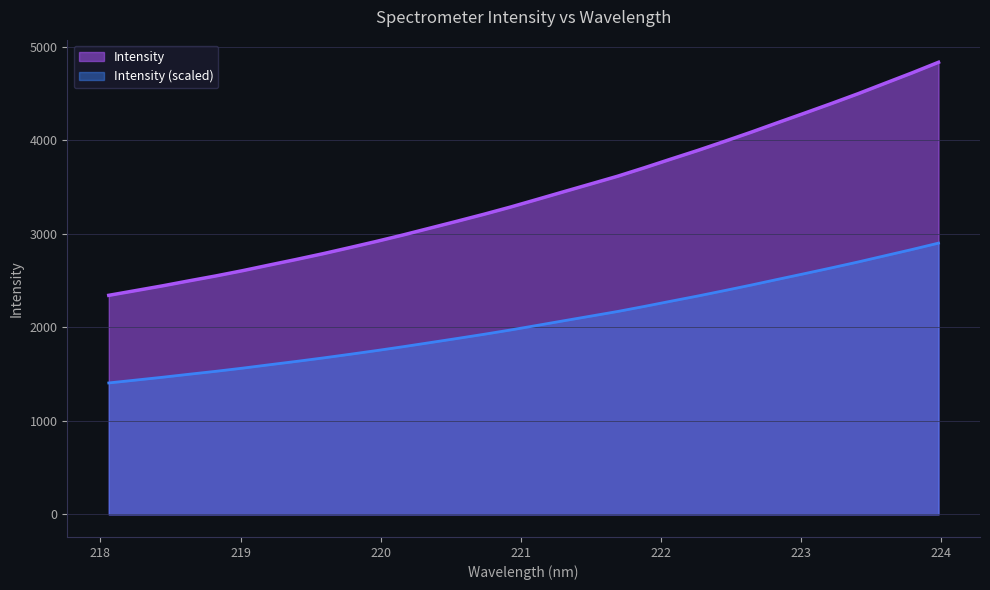

Rank the categories by value from highest to lowest.

223.9802, 223.7895, 223.5987, 223.408, 223.2172, 223.0264, 222.8355, 222.6447, 222.4538, 222.263, 222.0721, 221.8812, 221.6902, 221.4993, 221.3083, 221.1174, 220.9264, 220.7354, 220.5444, 220.3533, 220.1623, 219.9712, 219.7801, 219.589, 219.3979, 219.2067, 219.0156, 218.8244, 218.6332, 218.442, 218.2508, 218.0596